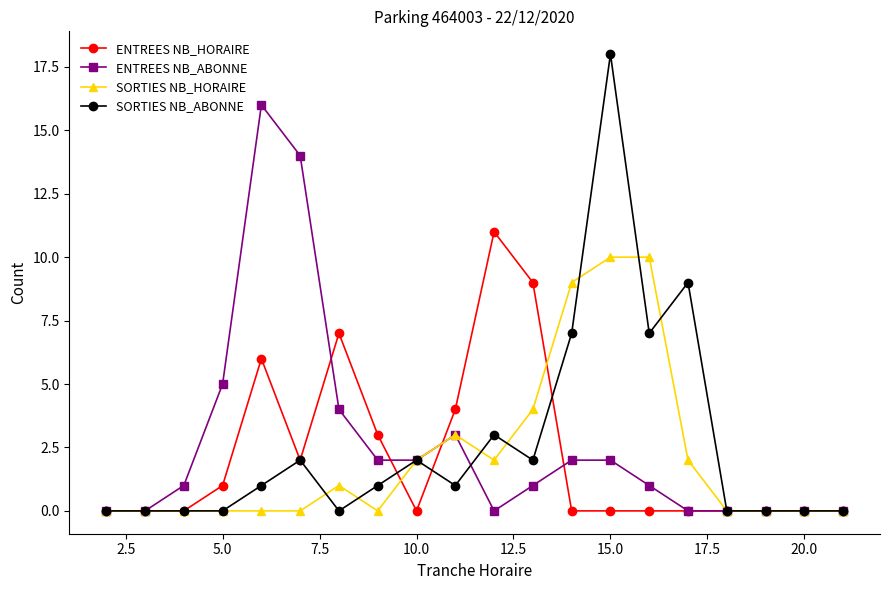

What is the highest value of the SORTIES NB_HORAIRE series?

10